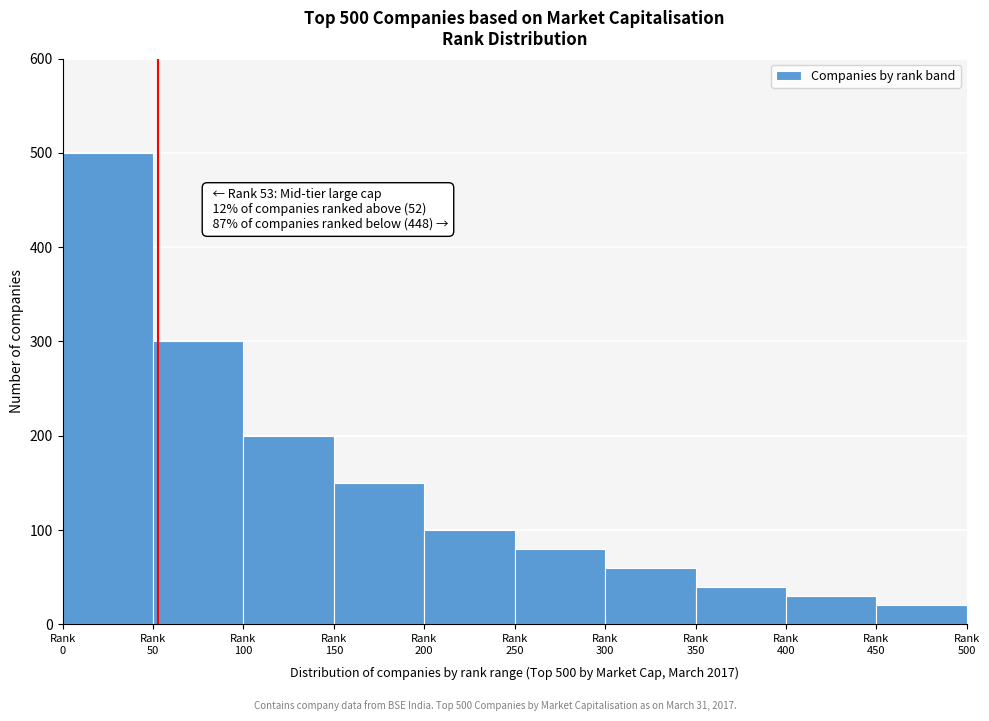

Reading left to right, what are all the values shown in this chart?

500	300	200	150	100	80	60	40	30	20